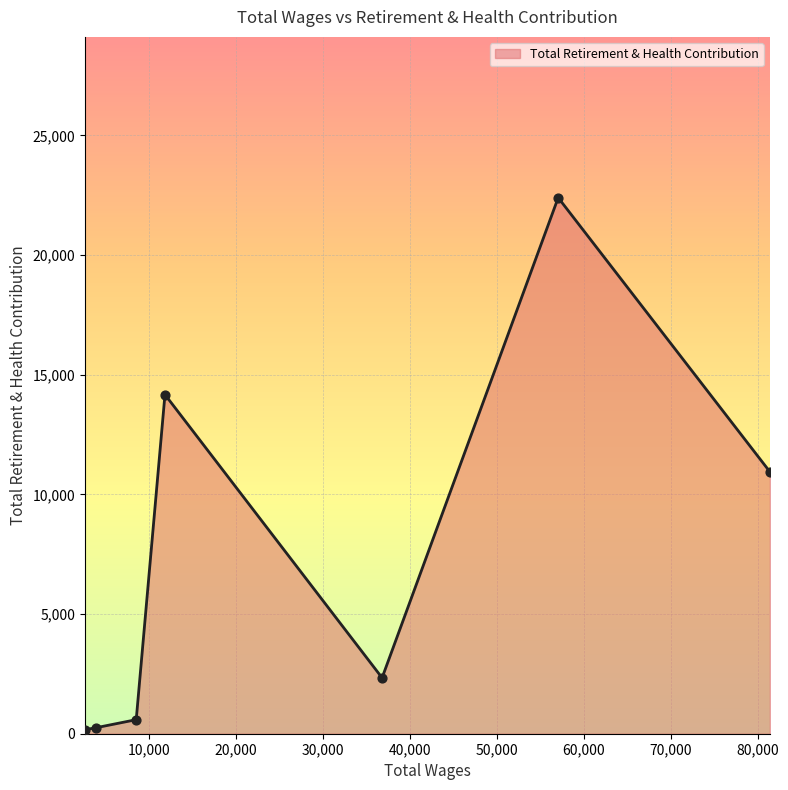

What is the difference between the second highest and minimum values?

14001